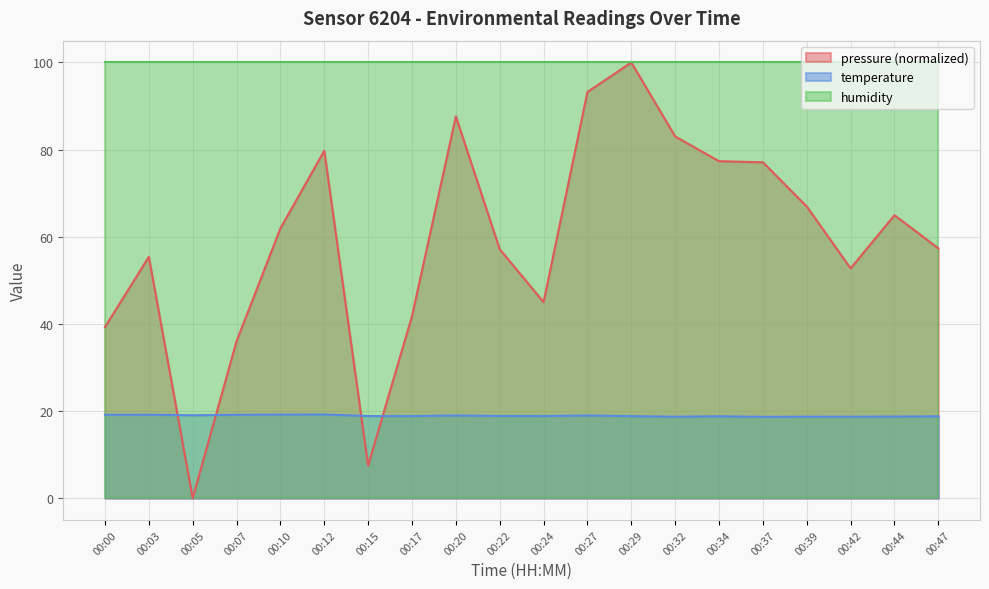

Which series has the largest total across all categories?

humidity